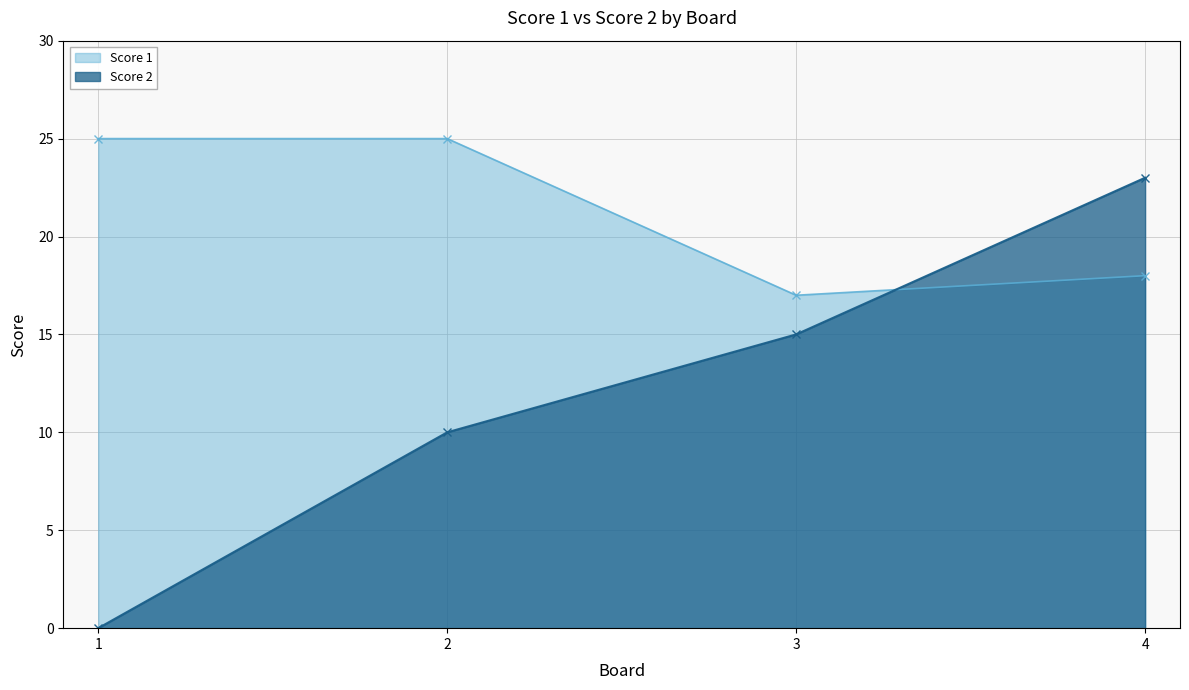

Between 1 and 4, which series saw the biggest shift?

Score 2